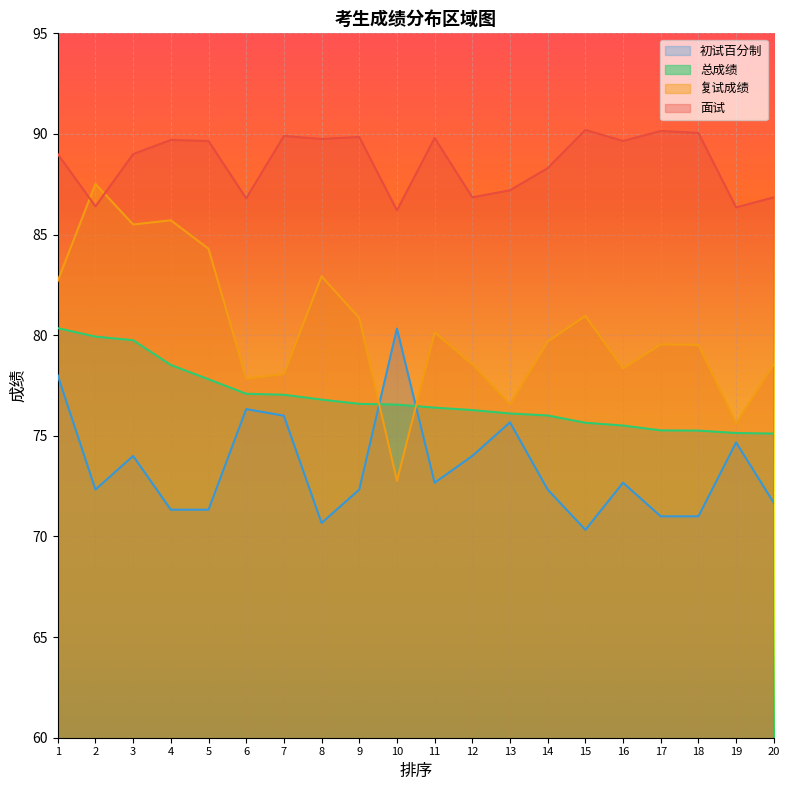

Is the value of 总成绩 at 18 greater than the value of 面试 at 3?

No